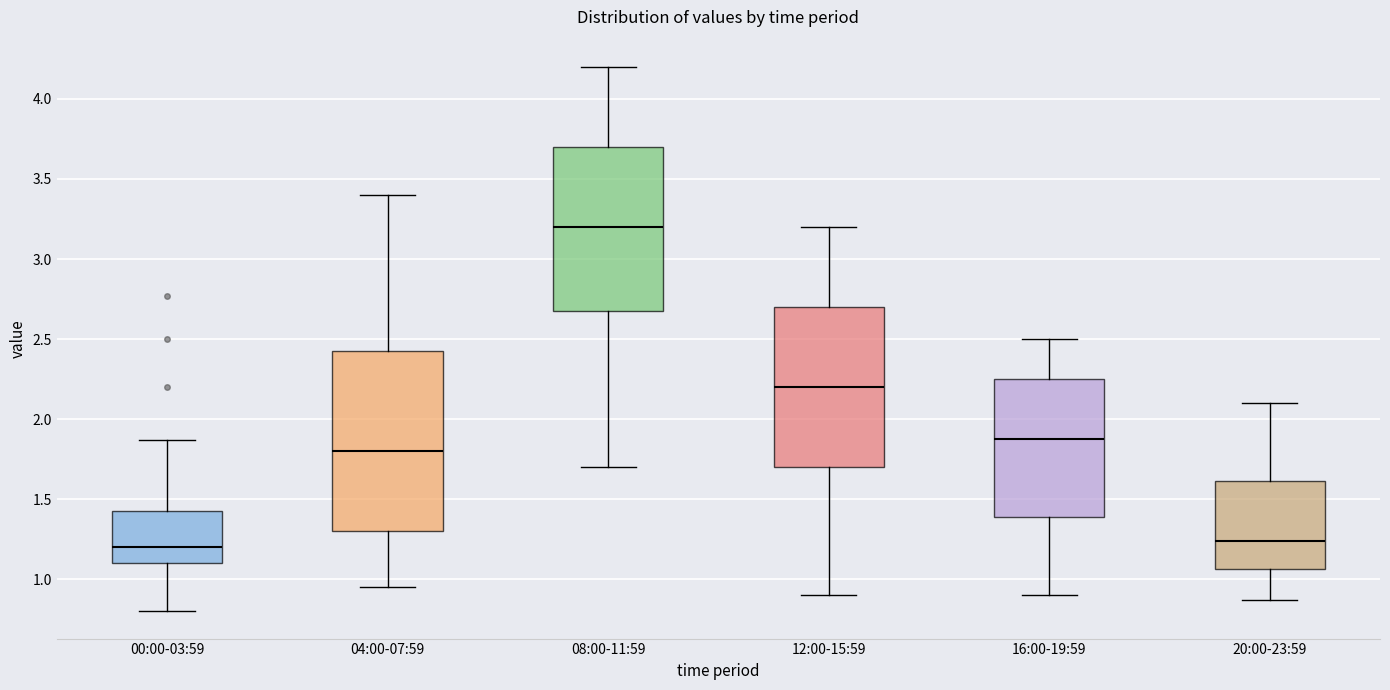

Reading left to right, read every box against the y-axis: the position of its median line, the range the box covers, and the ends of its whiskers. The values are not printed on the chart, so give them approximately, as read against the axis.

00:00-03:59: median 1.20, box 1.10 to 1.45, whiskers 0.80 to 1.85
04:00-07:59: median 1.80, box 1.30 to 2.45, whiskers 0.95 to 3.40
08:00-11:59: median 3.20, box 2.70 to 3.70, whiskers 1.70 to 4.20
12:00-15:59: median 2.20, box 1.70 to 2.70, whiskers 0.90 to 3.20
16:00-19:59: median 1.90, box 1.40 to 2.25, whiskers 0.90 to 2.50
20:00-23:59: median 1.25, box 1.05 to 1.60, whiskers 0.85 to 2.10